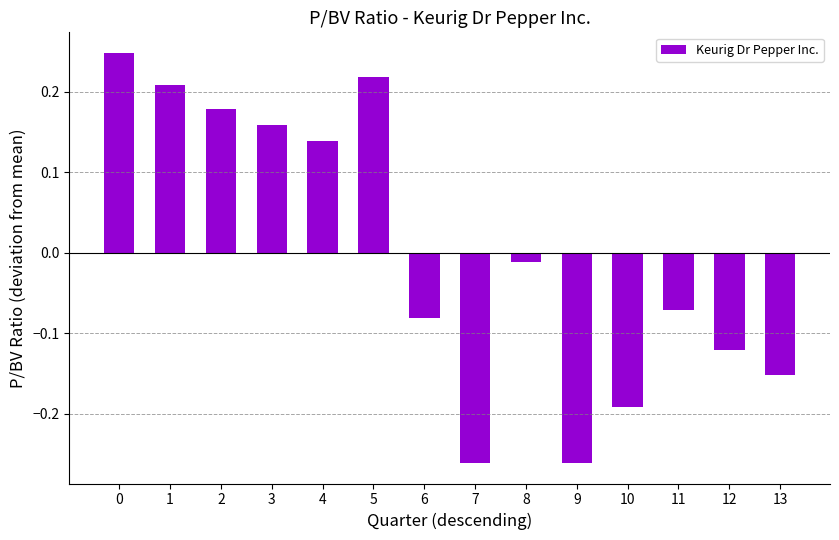

What is the change in value from 0 to 9?

-0.5